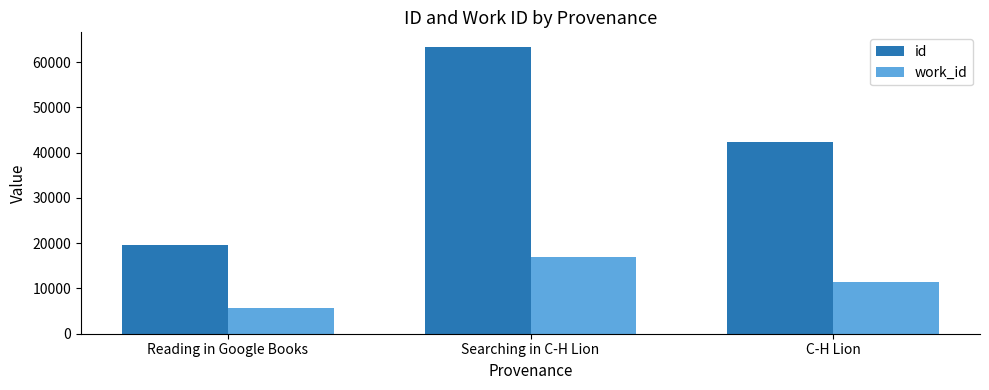

Does the chart contain stacked bars?

No